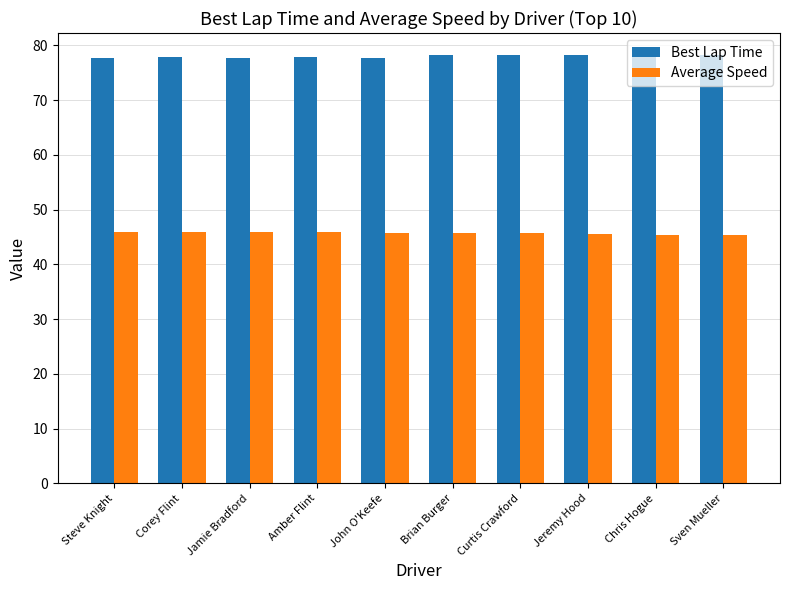

Is the value of Best Lap Time at Chris Hogue greater than the value of Average Speed at Brian Burger?

Yes